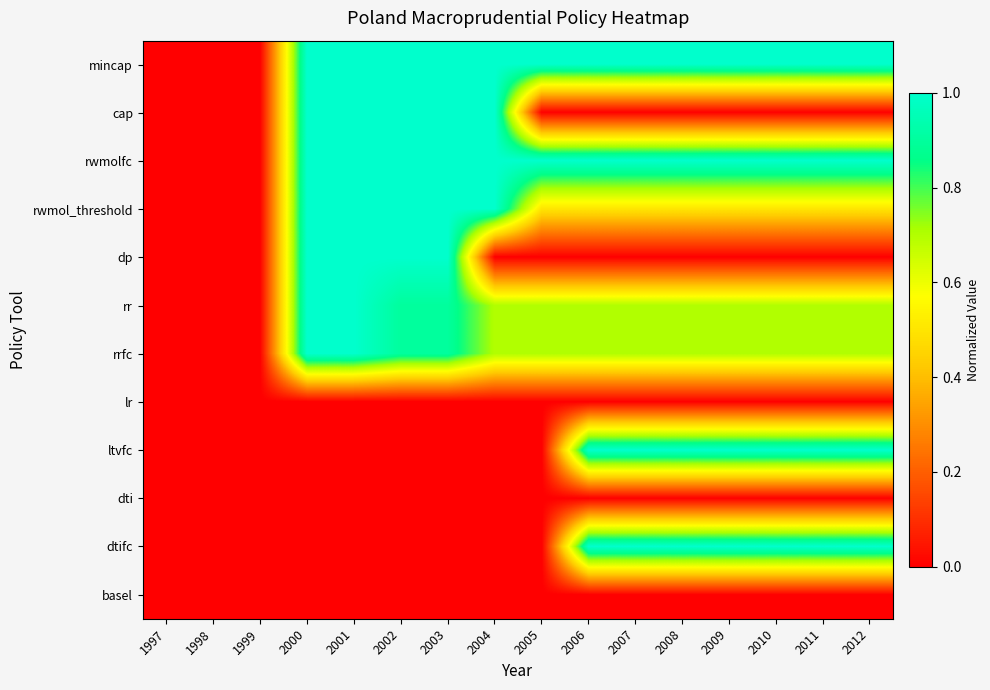

What is the total value across all series at 2004?

5.4